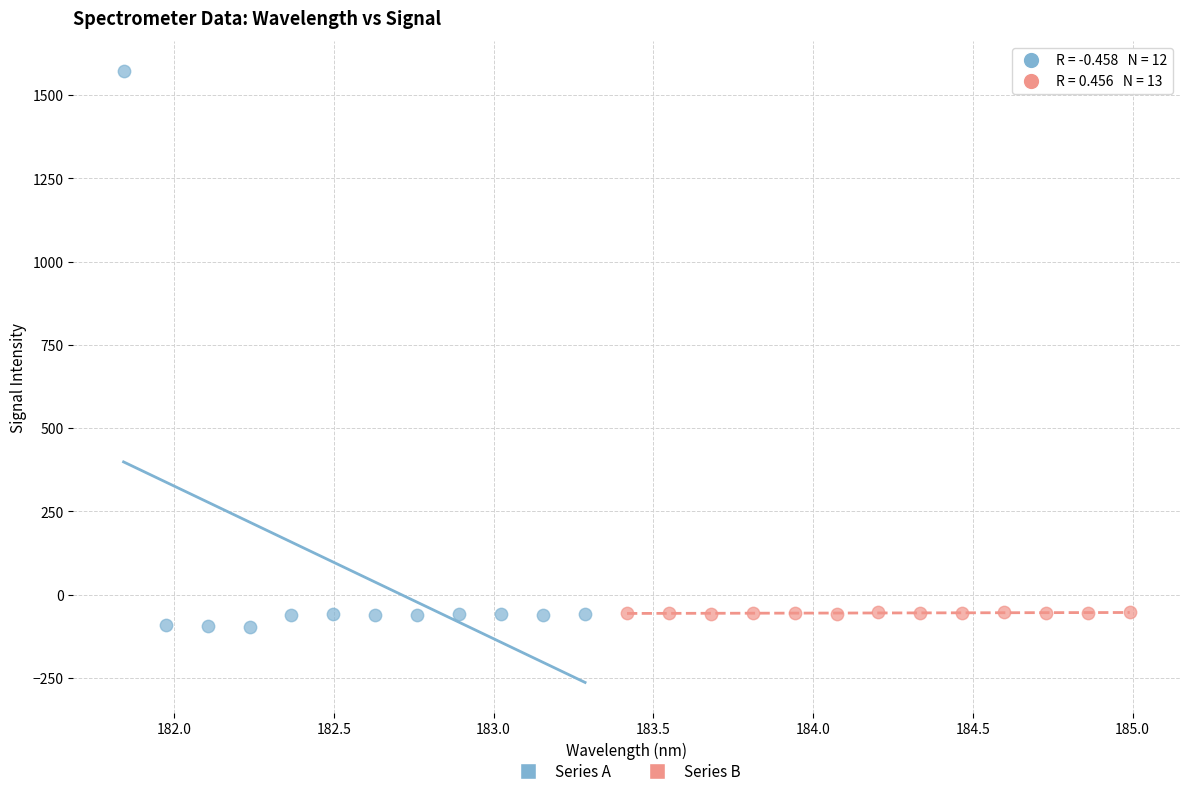

Which series reaches the minimum Y coordinate?

Series A